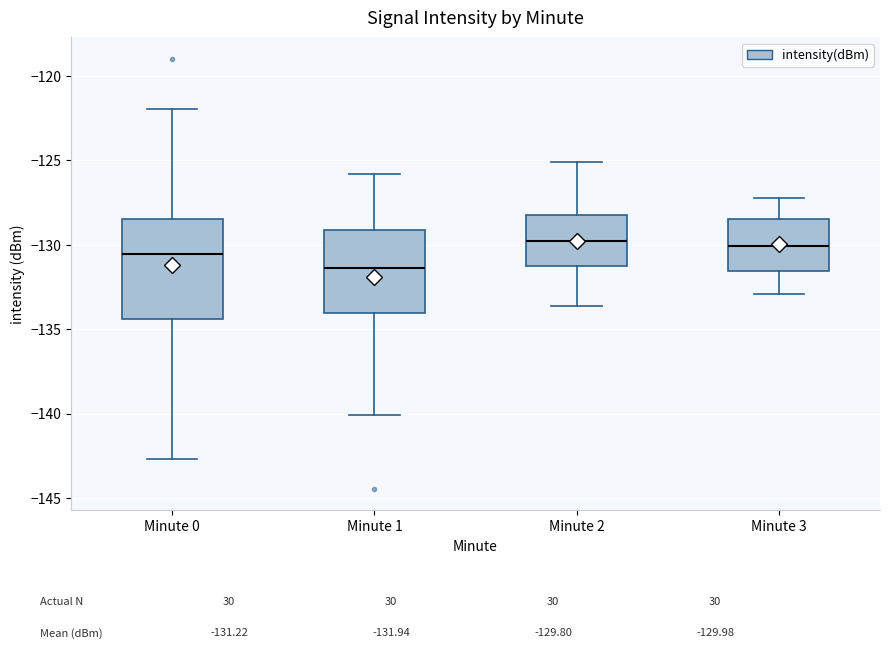

Which box is the tallest, from its lower edge to its upper edge?

Minute 0